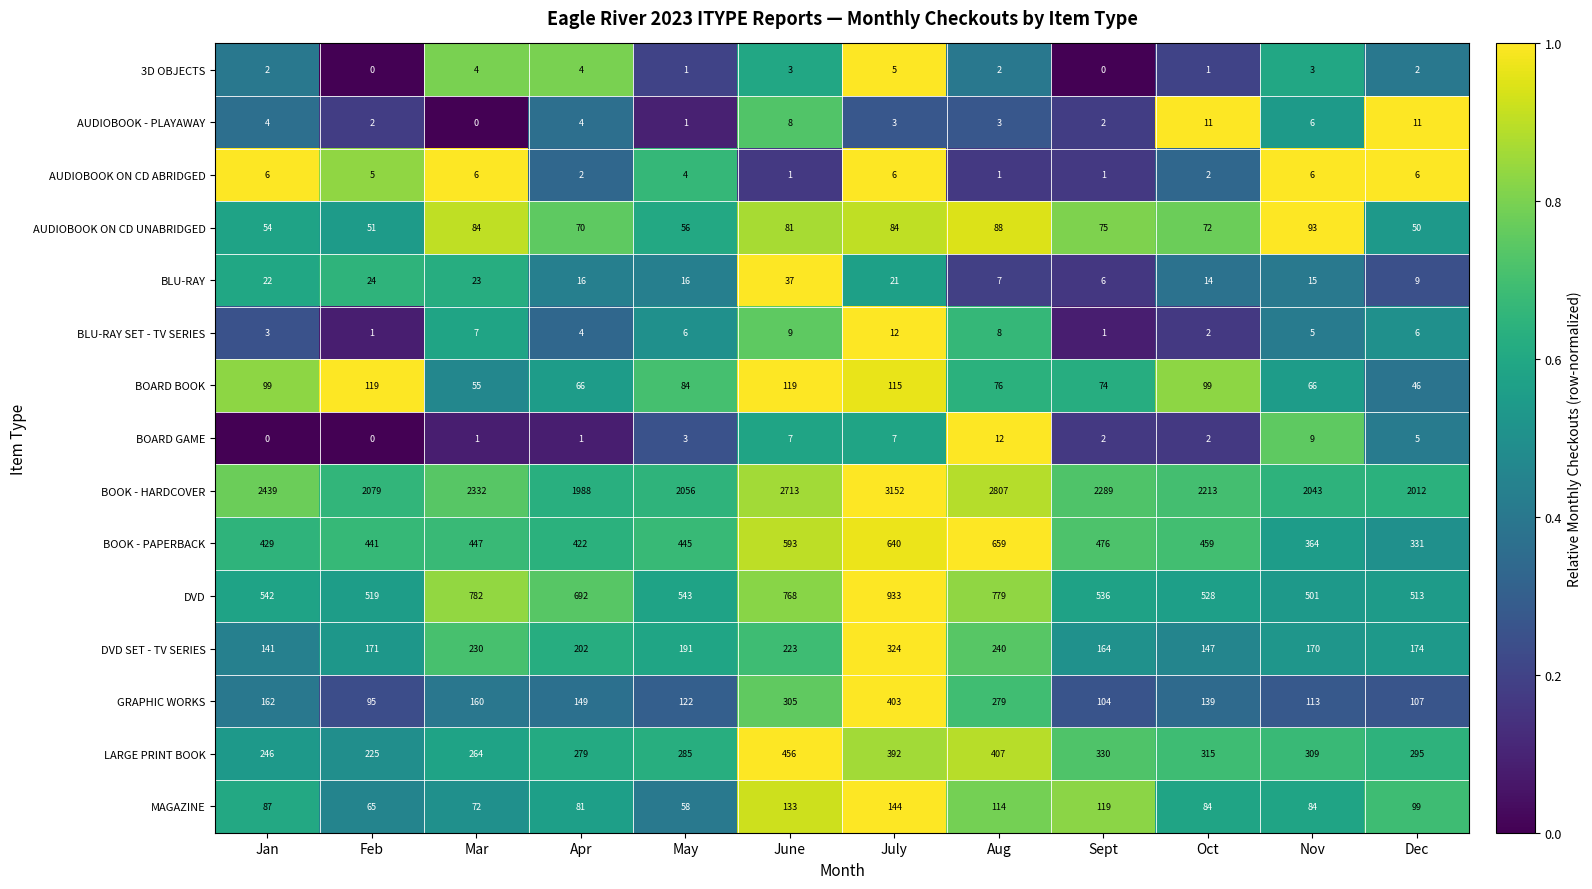

Is it true that BOARD GAME equals 3 at May?

True